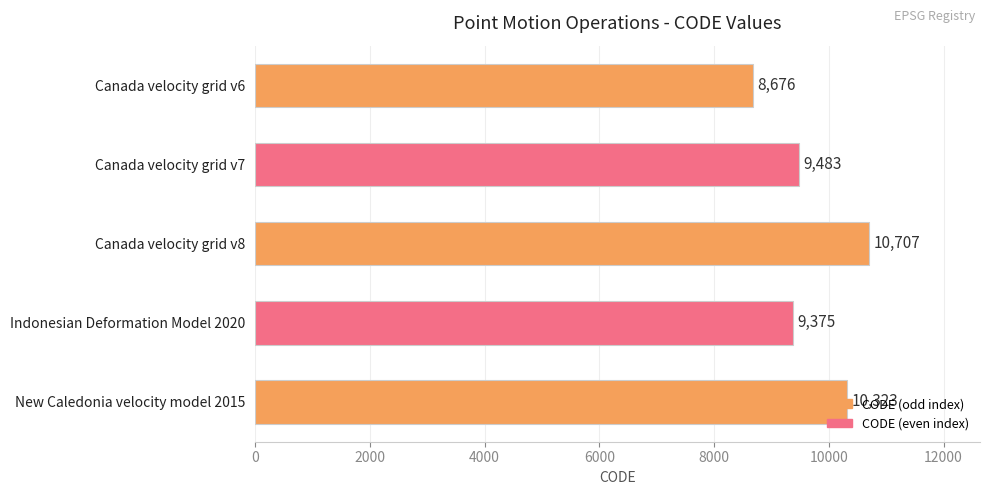

The chart shows a value of 1918 at Canada velocity grid v7. True or false?

False